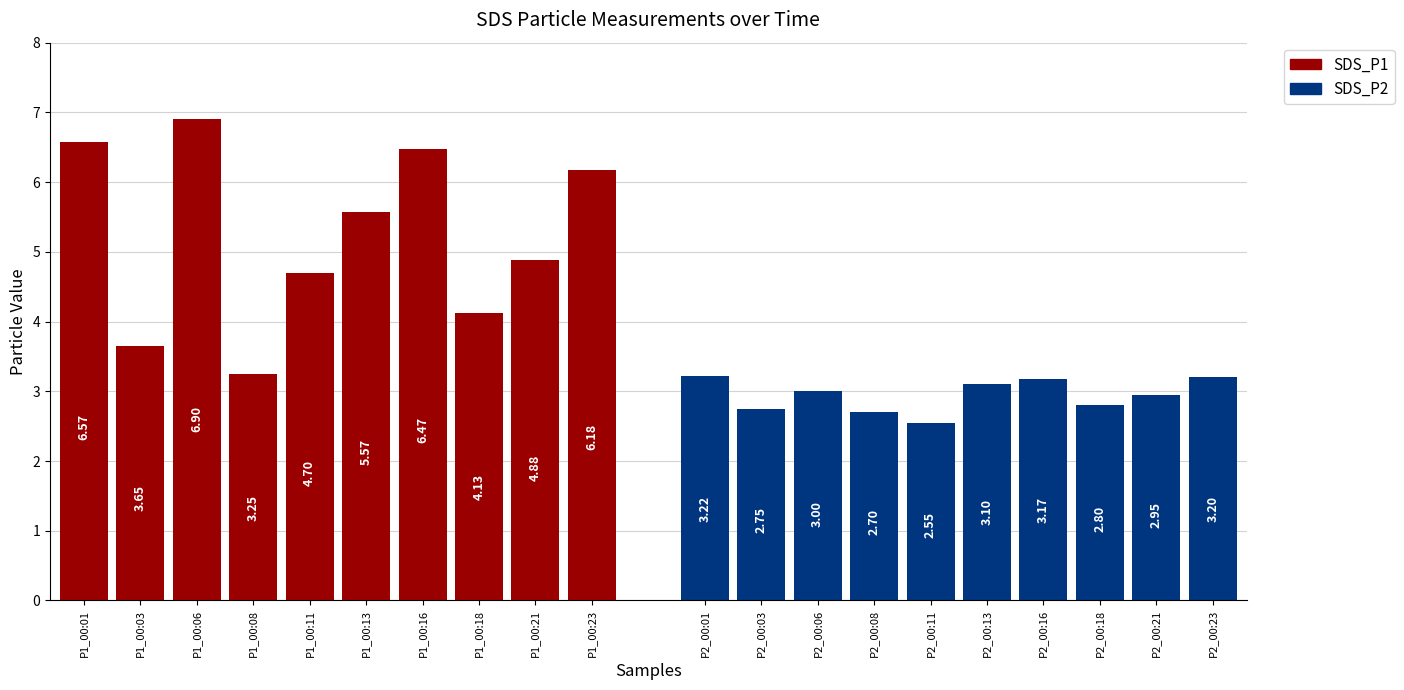

Reading left to right, transcribe all the data shown in this chart.

SDS_P1: 6.6	3.6	6.9	3.2	4.7	5.6	6.5	4.1	4.9	6.2
SDS_P2: 3.2	2.8	3.0	2.7	2.5	3.1	3.2	2.8	3.0	3.2